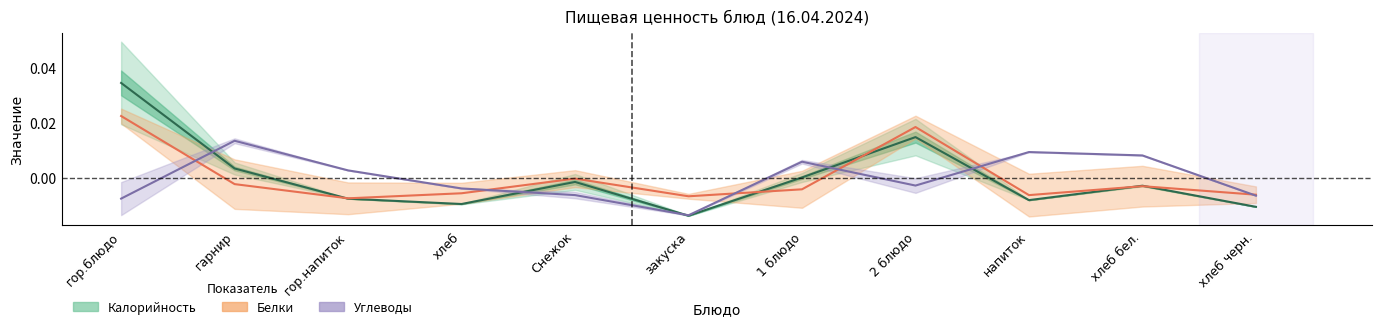

What is the label of the 10th point from the left?

хлеб бел.